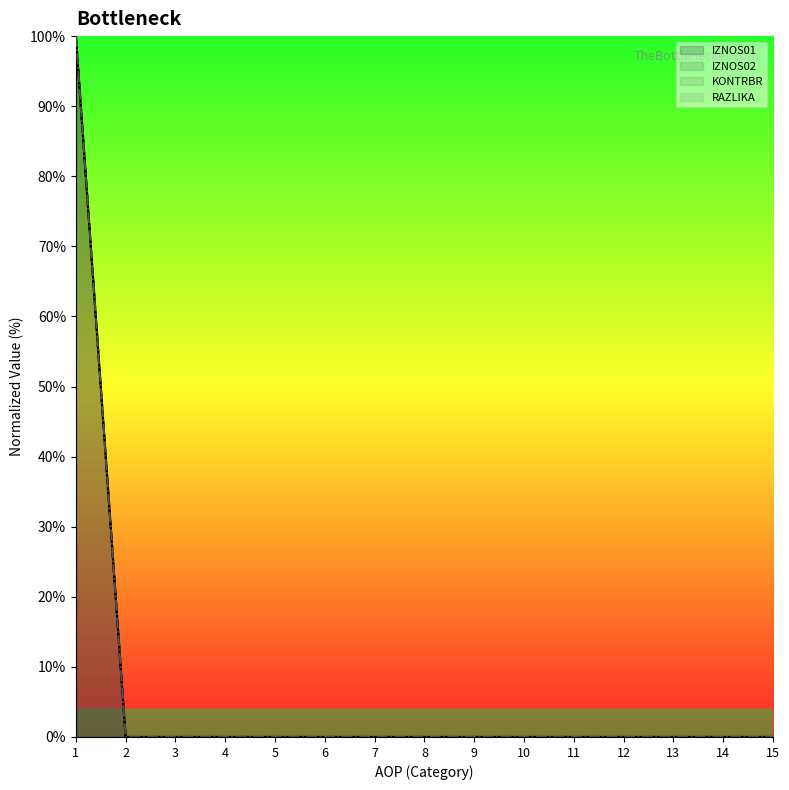

True or false: IZNOS02 has more than 0 interior local peaks.

False